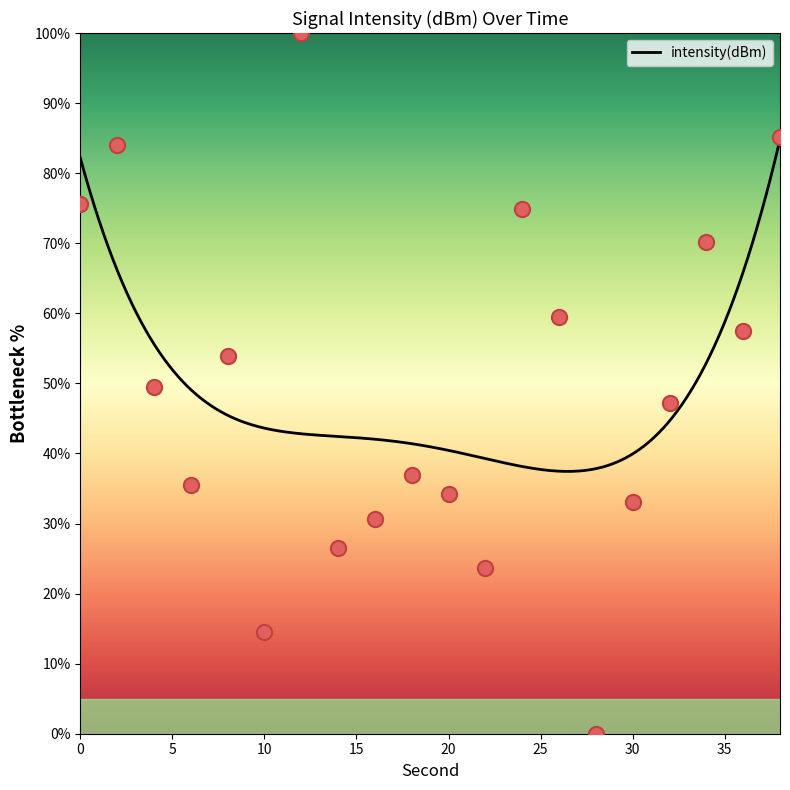

Approximately how many times larger is the value at 22 compared to 12?

0.2